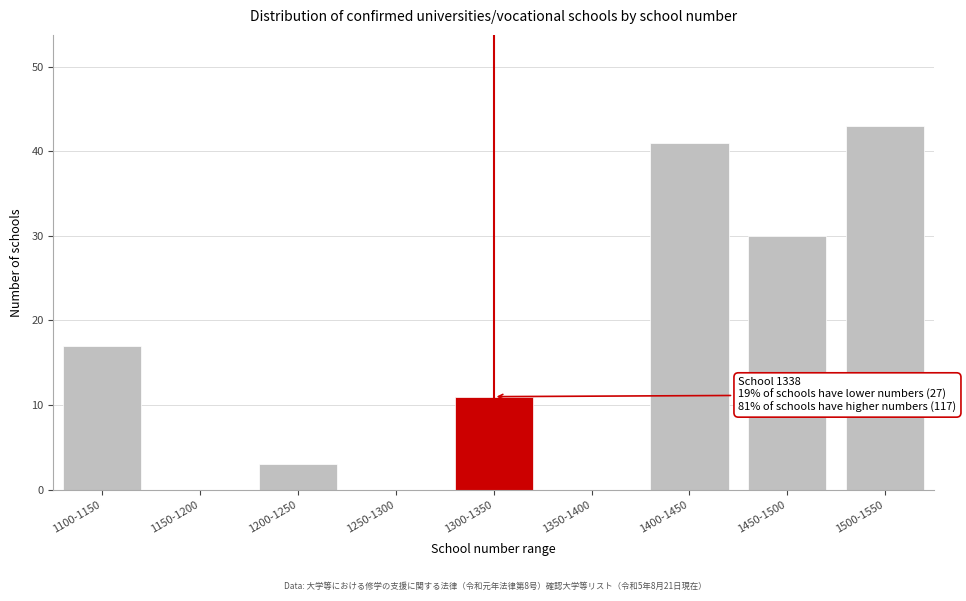

Reading right to left, transcribe all the data shown in this chart.

1500-1550=43	1450-1500=30	1400-1450=41	1350-1400=0	1300-1350=11	1250-1300=0	1200-1250=3	1150-1200=0	1100-1150=17